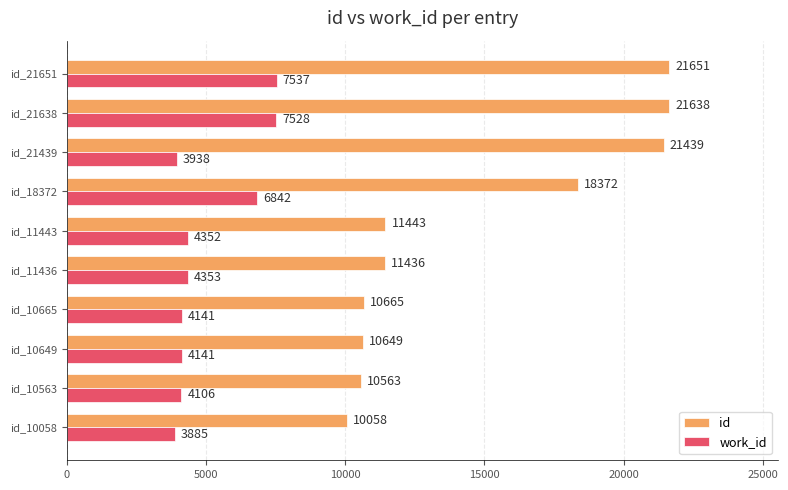

How many categories are shown in the chart?

10